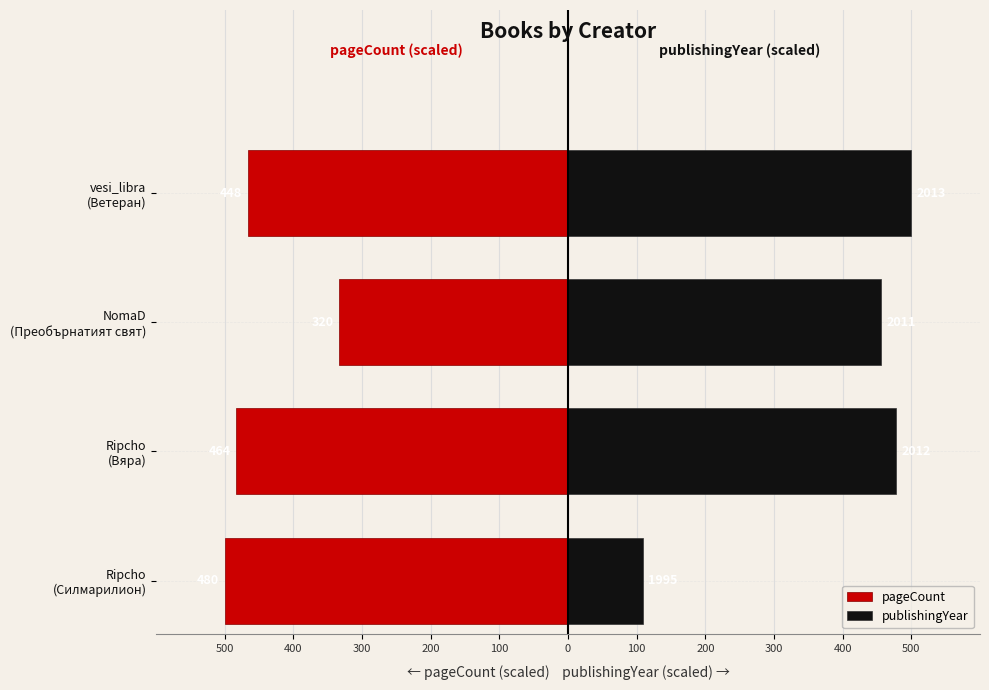

Is it true that publishingYear equals 500.0 at vesi_libra (Ветеран)?

True